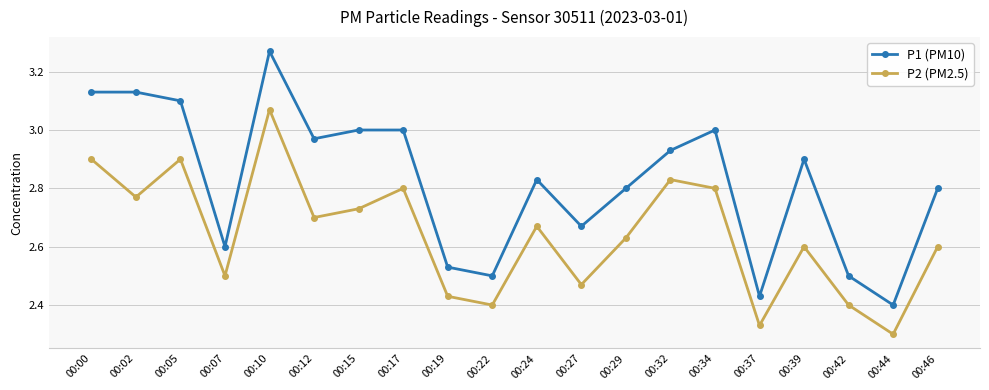

Between 00:10 and 00:24, which series saw the biggest shift?

P1 (PM10)